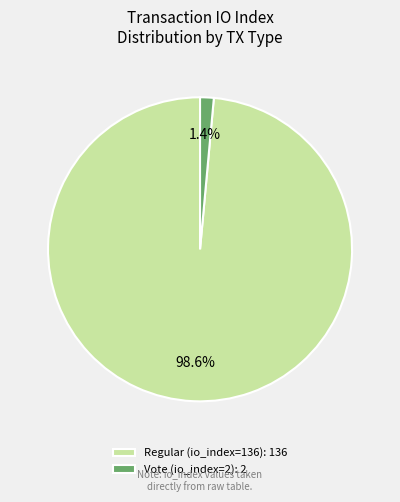

Rank the categories by value from highest to lowest.

Regular (io_index=136), Vote (io_index=2)